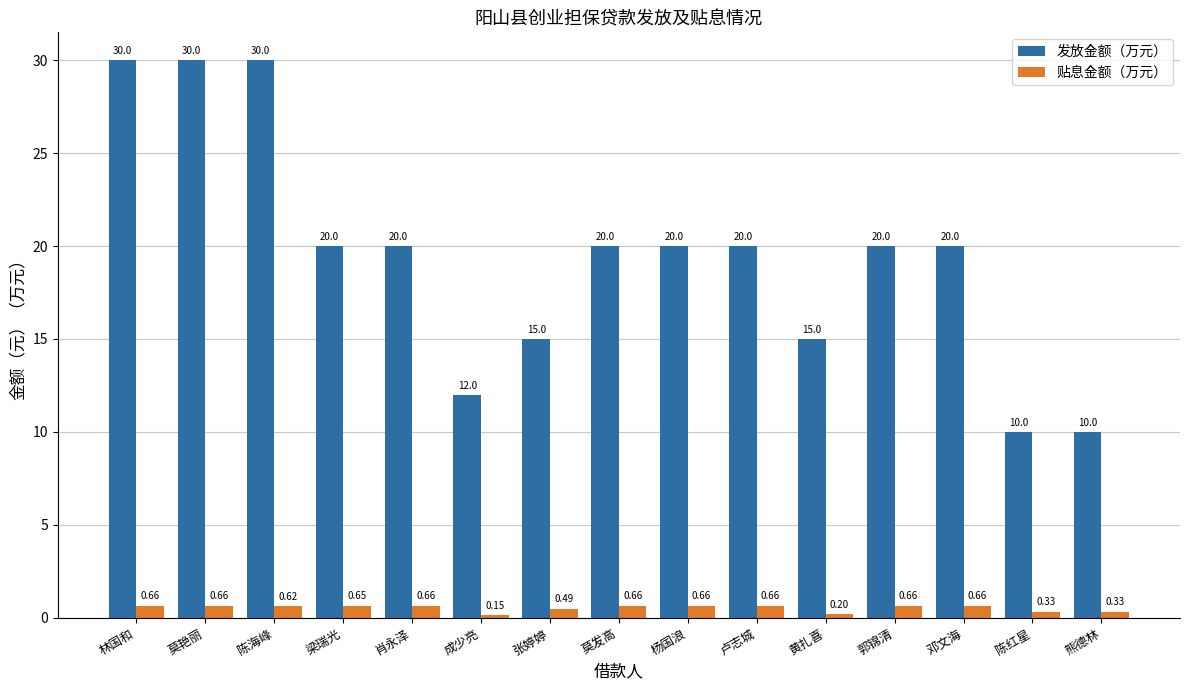

At which label is 贴息金额（万元） closest to 0?

成少亮